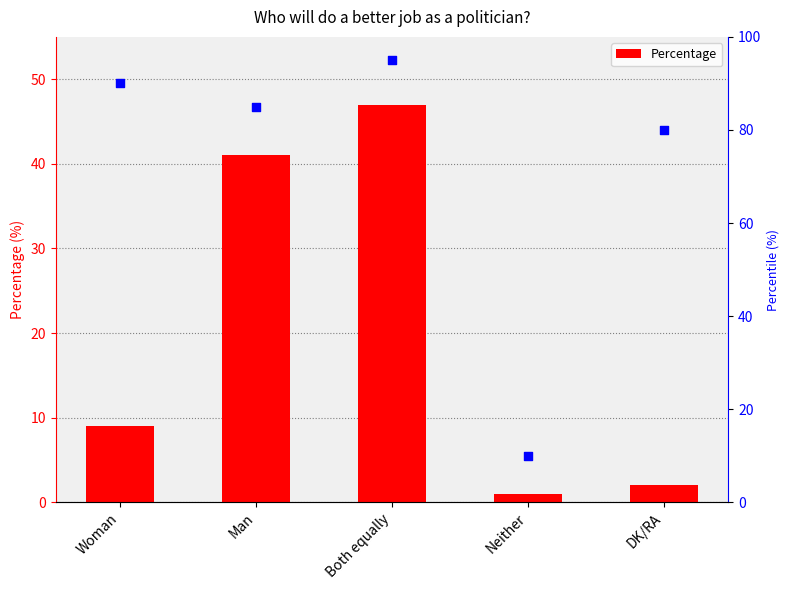

Approximately how many times larger is the value at Both equally compared to Man?

1.1